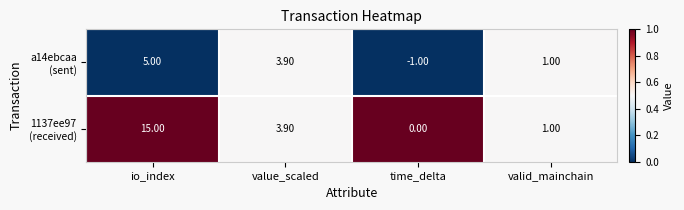

Which label corresponds to the largest value in the chart?

io_index